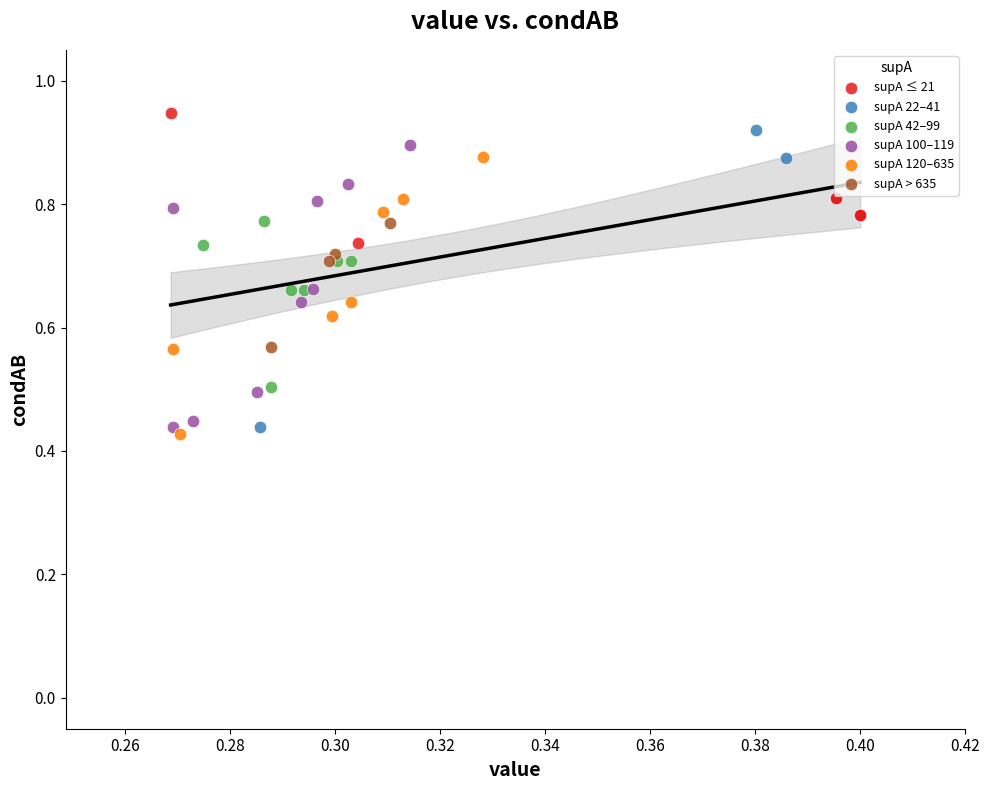

Which series has the largest Y range (max minus min)?

supA 22–41